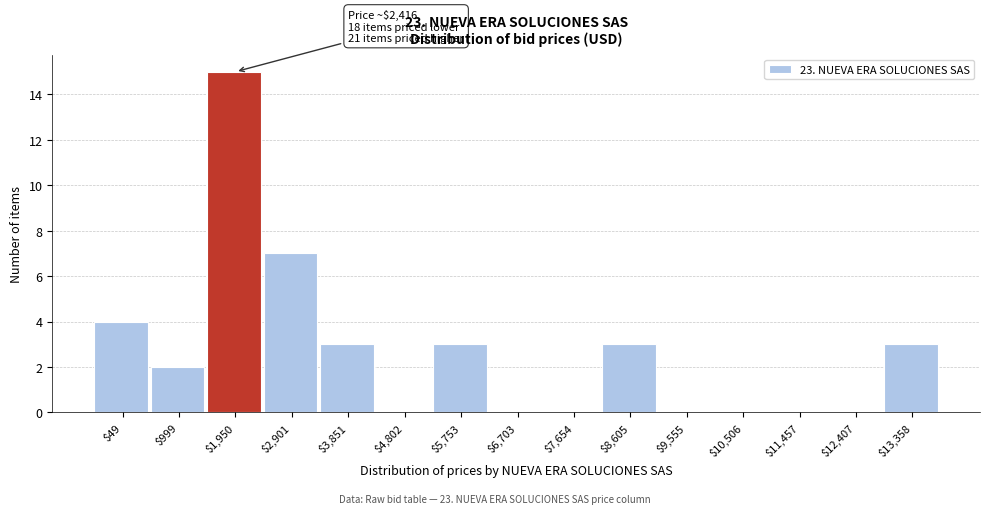

Is it true that the value at $7,654 is -5?

False